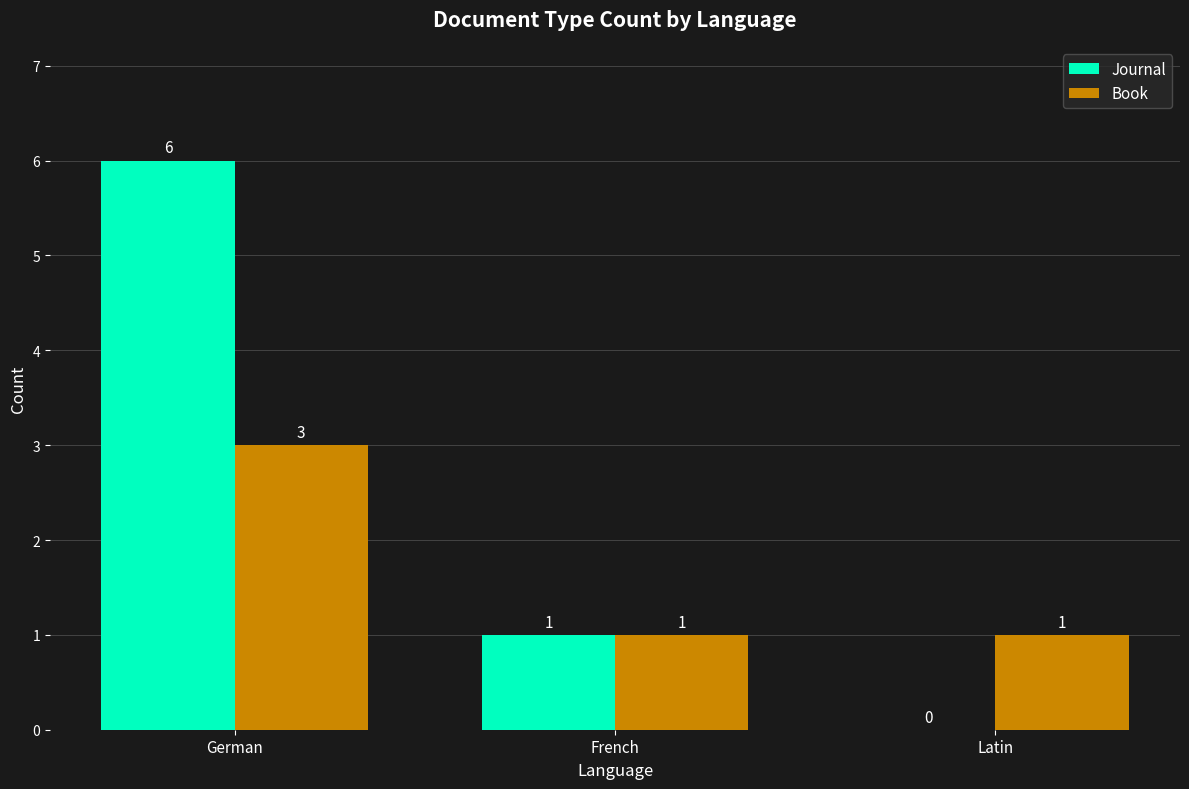

What is the maximum value shown in the chart?

6